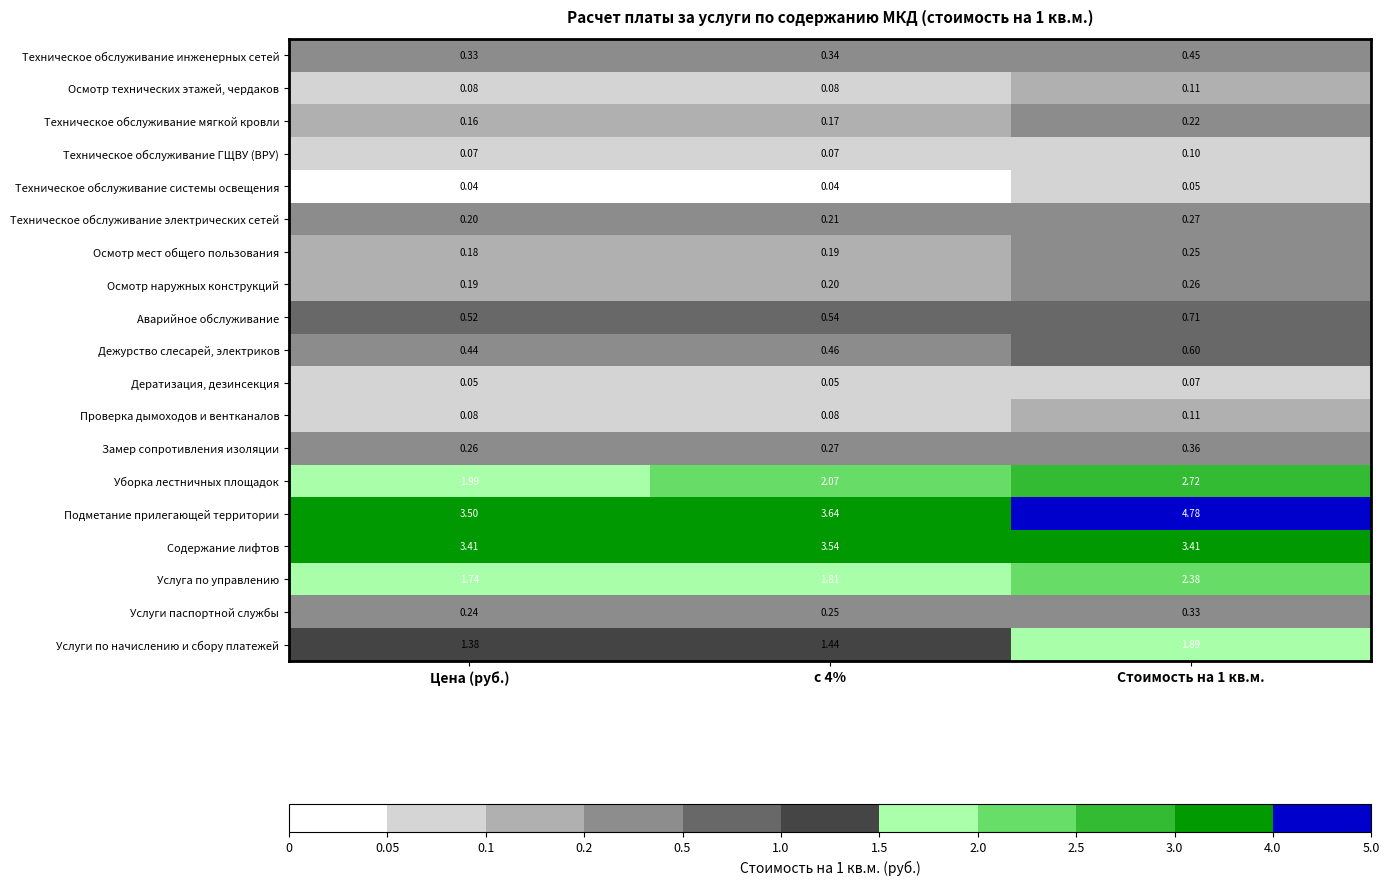

At which label is Техническое обслуживание мягкой кровли closest to 0?

Цена (руб.)